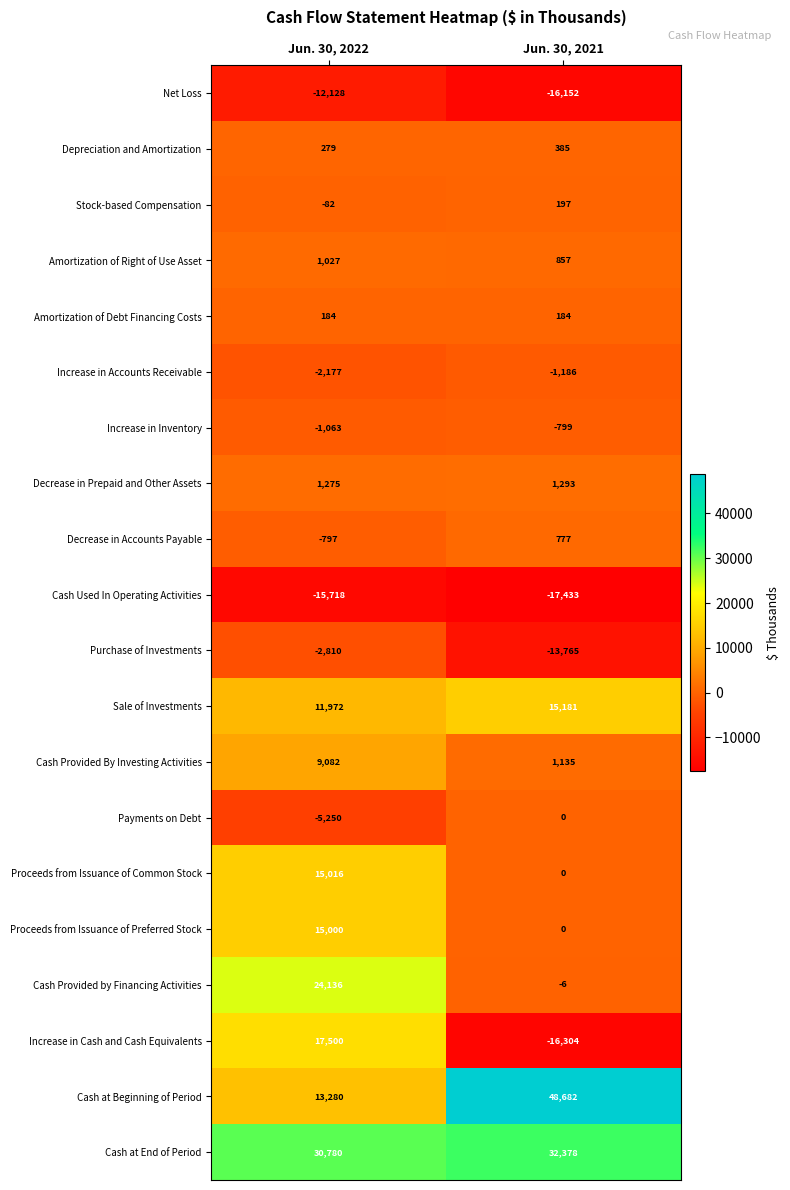

What is the minimum value shown in the chart?

-17433